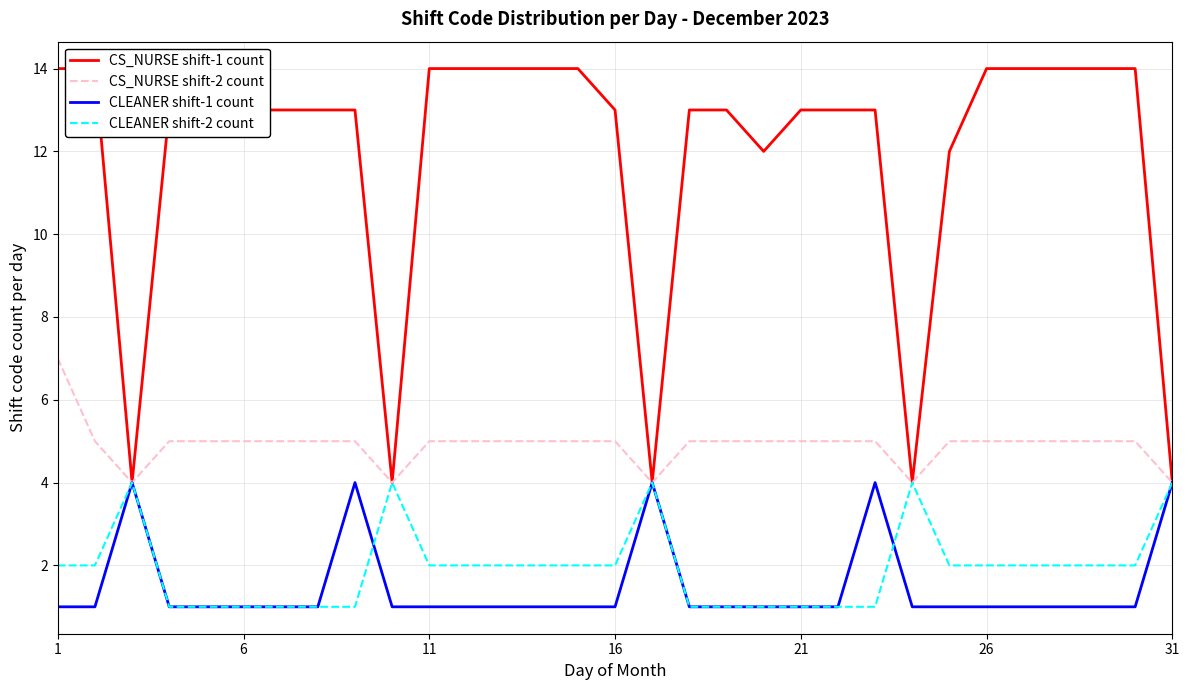

What is the maximum value for CS_NURSE shift-2 count?

7